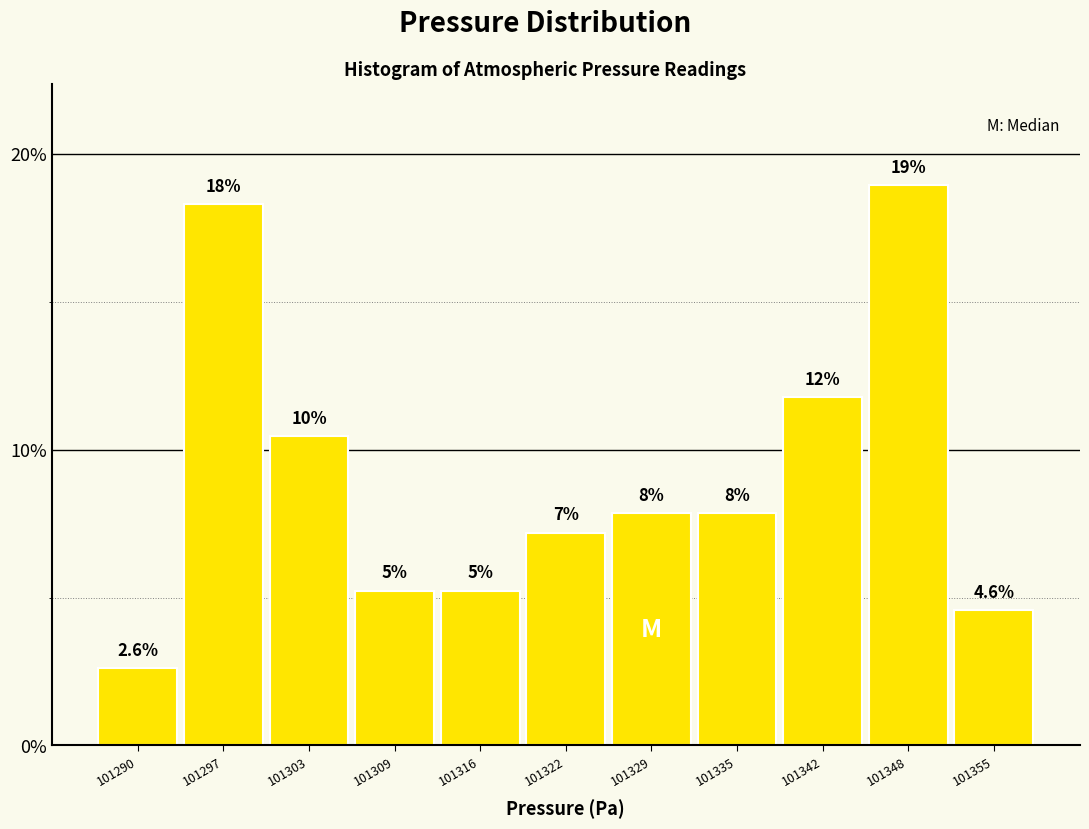

Does the chart contain any negative values?

No